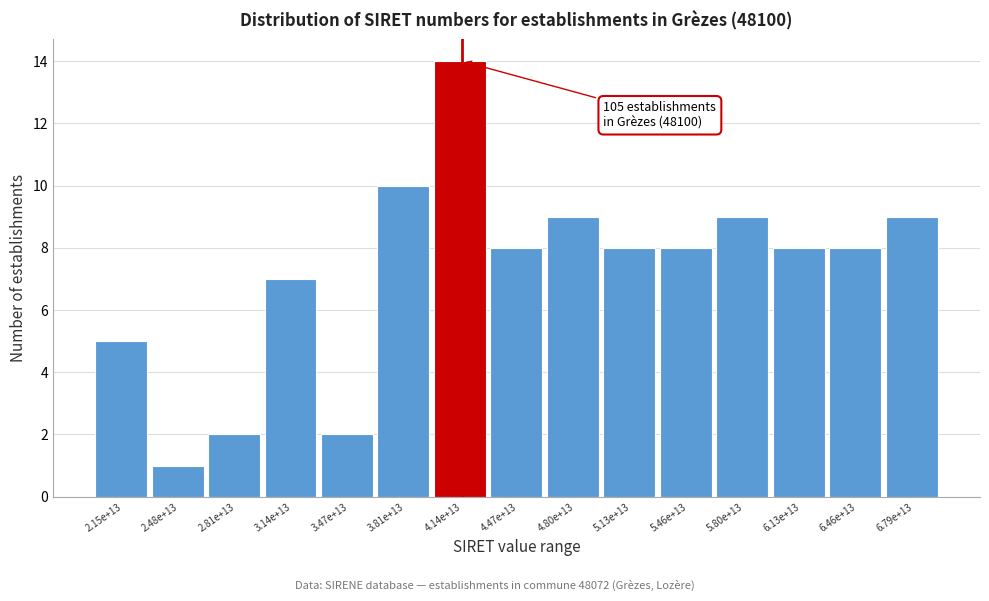

Reading left to right, what are all the values shown in this chart?

2.15e+13=5	2.48e+13=1	2.81e+13=2	3.14e+13=7	3.47e+13=2	3.81e+13=10	4.14e+13=14	4.47e+13=8	4.80e+13=9	5.13e+13=8	5.46e+13=8	5.80e+13=9	6.13e+13=8	6.46e+13=8	6.79e+13=9